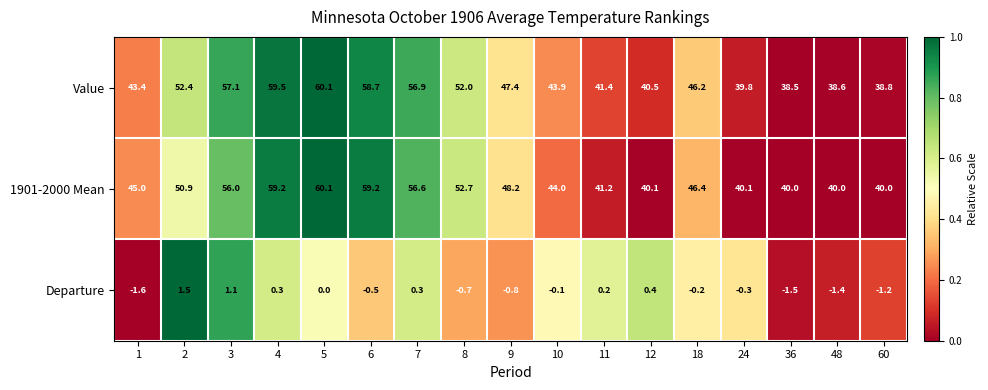

How many categories are shown in the chart?

17